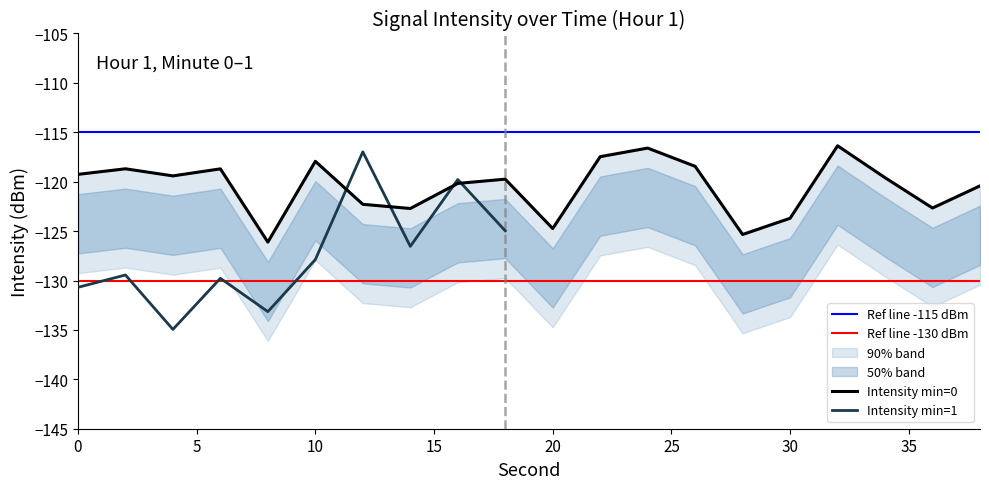

What is the sum of the second values at 26 and 12?

38.0